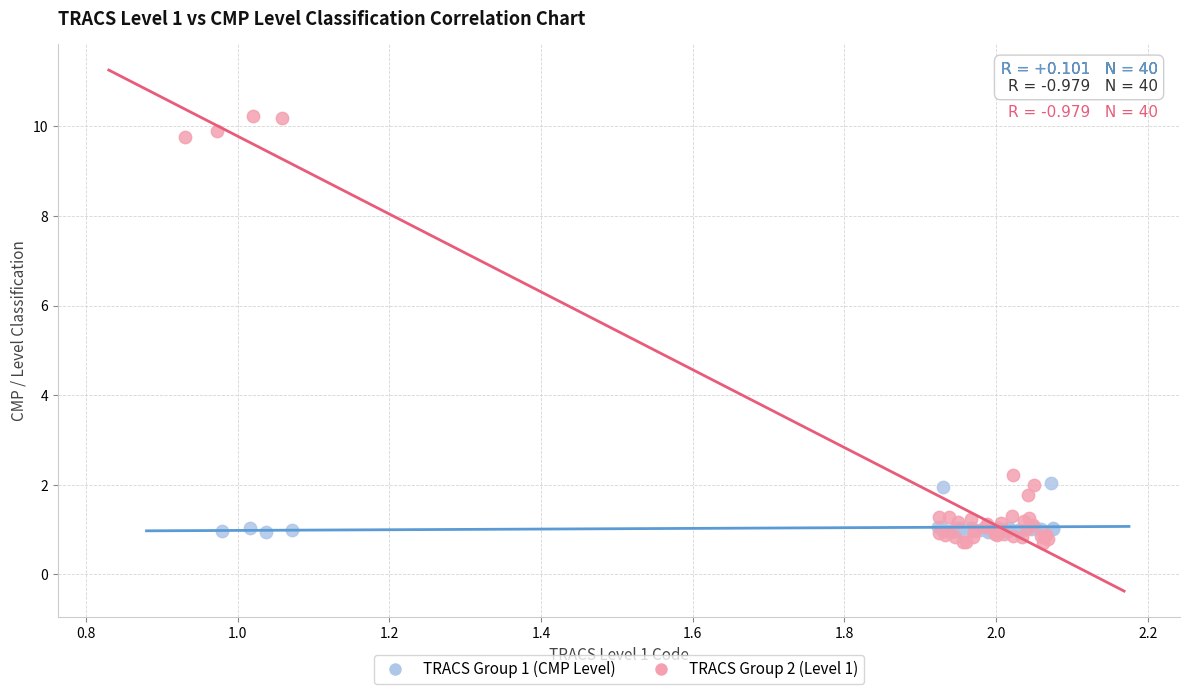

Which series has the widest spread of Y values?

TRACS Group 2 (Level 1)